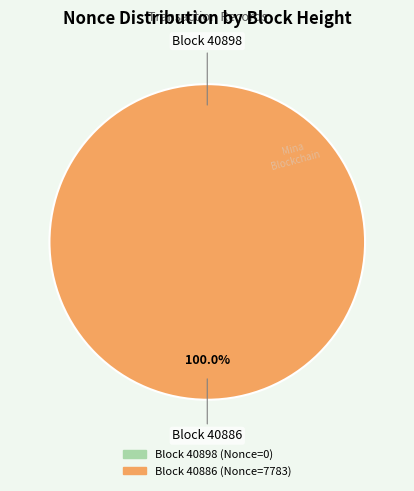

Count the number of slices in the pie.

2